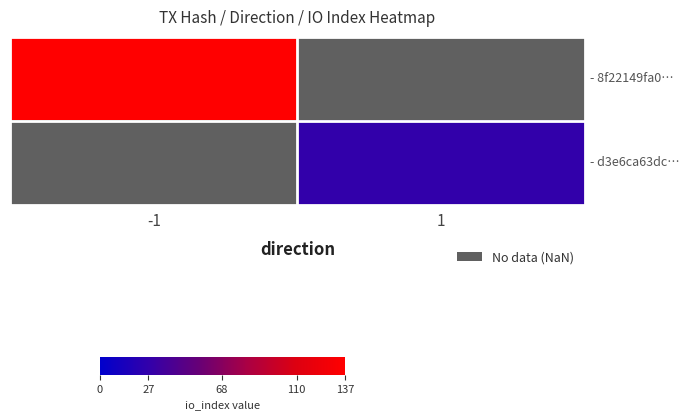

Count the number of data series in this chart.

2